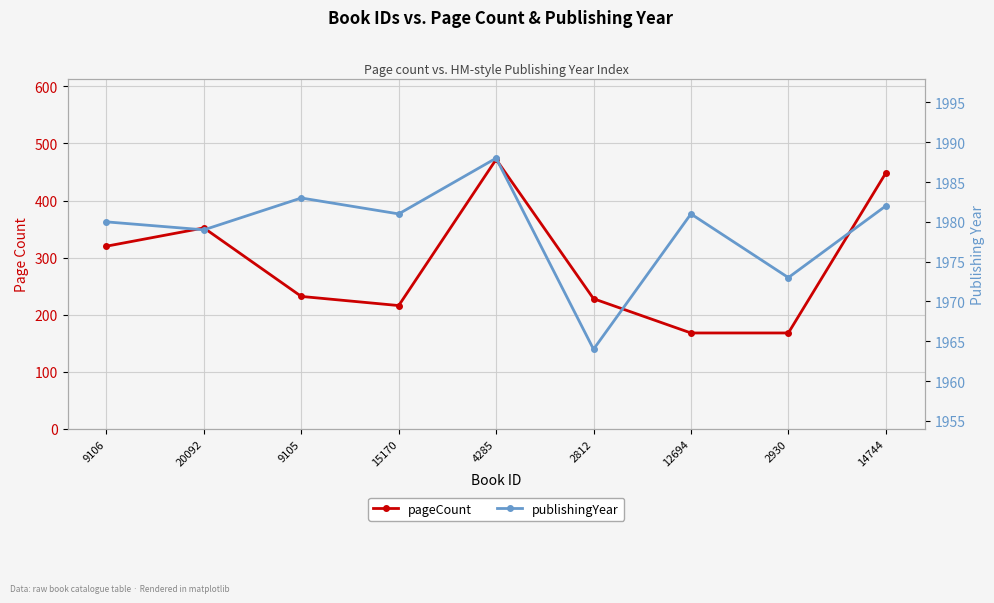

In publishingYear, how many points are lower than both neighbors (excluding endpoints)?

4